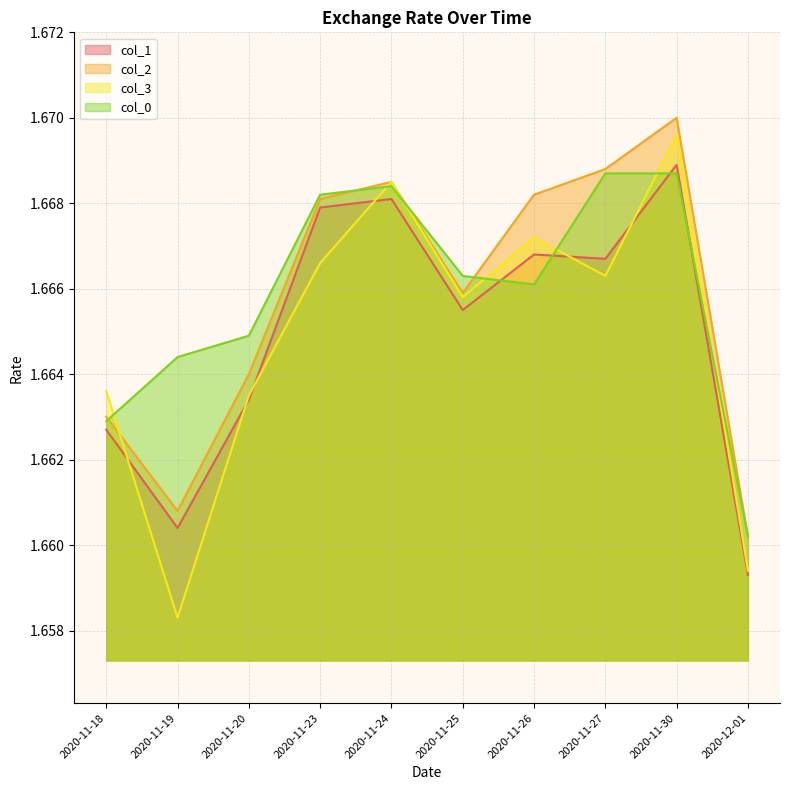

What is the average value of the col_3 series?

1.7